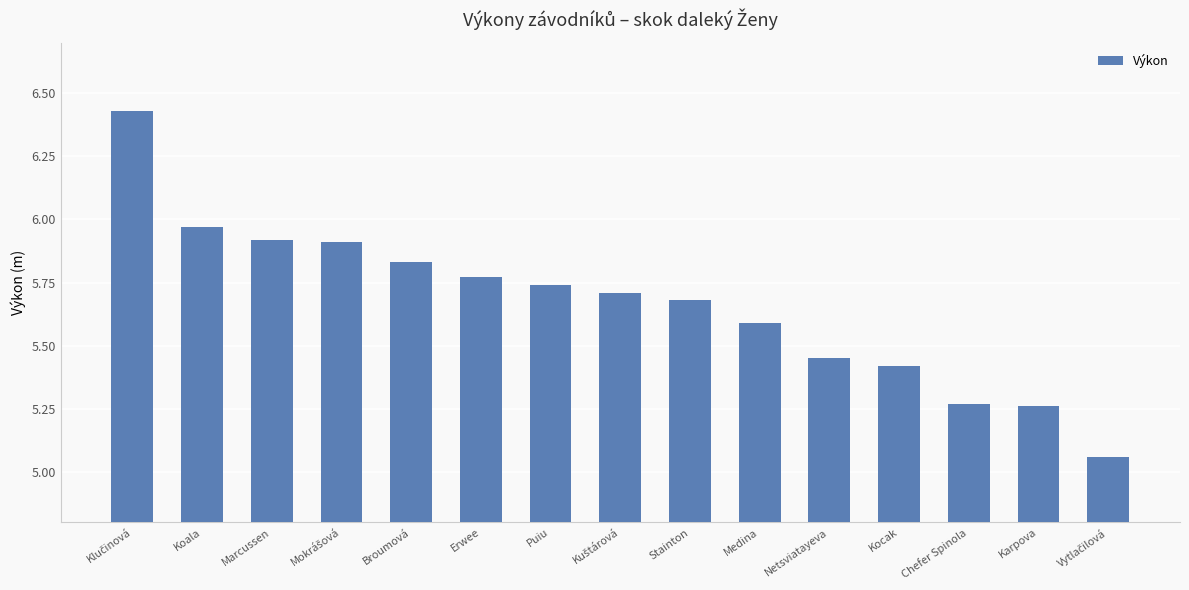

Approximately how many times larger is the value at Koala compared to Broumová?

1.0